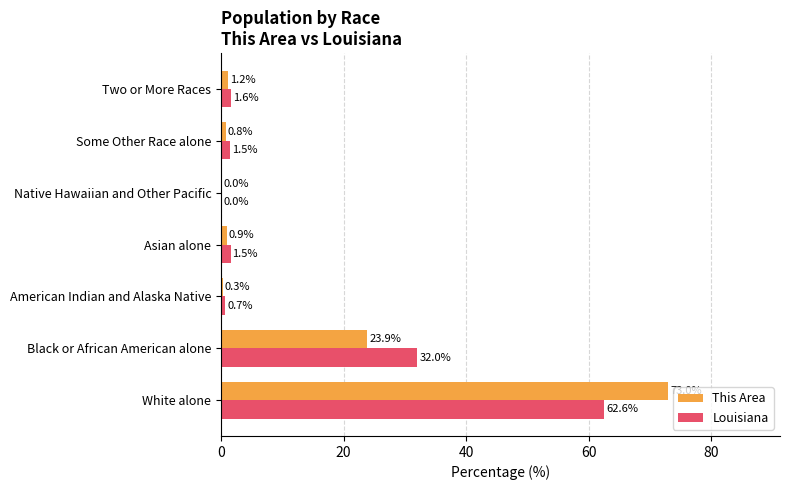

What is the greatest value displayed?

73.0